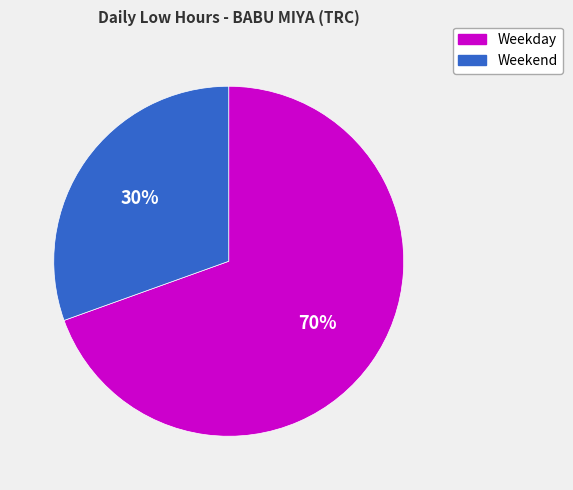

Is there any slice that represents more than half of the pie?

Yes